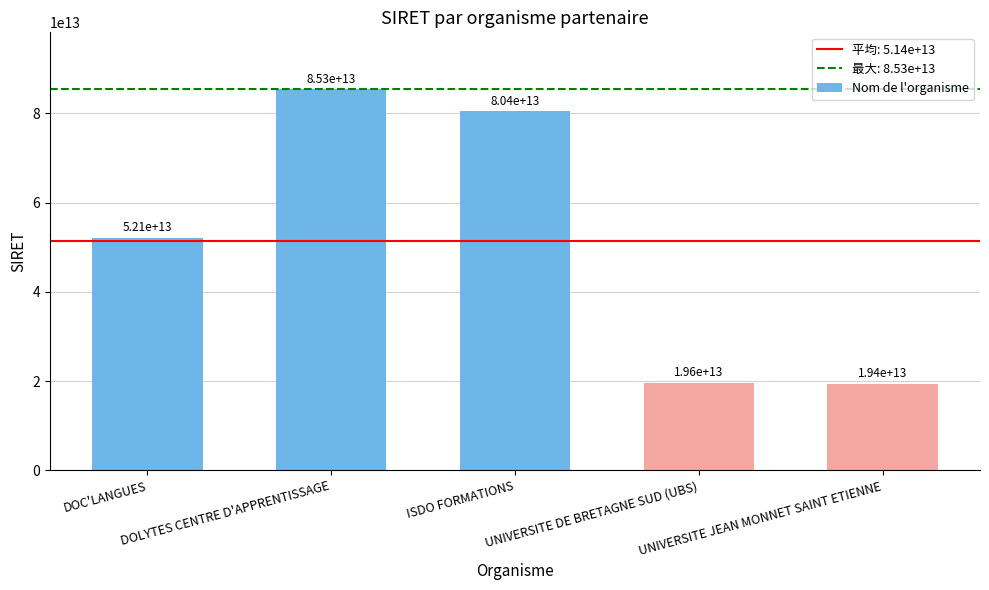

How many values are below 52137814100027?

2